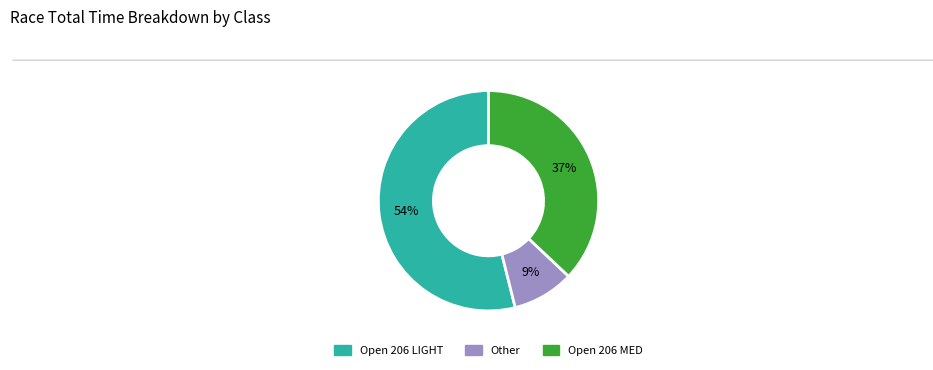

Which slice is the largest?

Open 206 LIGHT